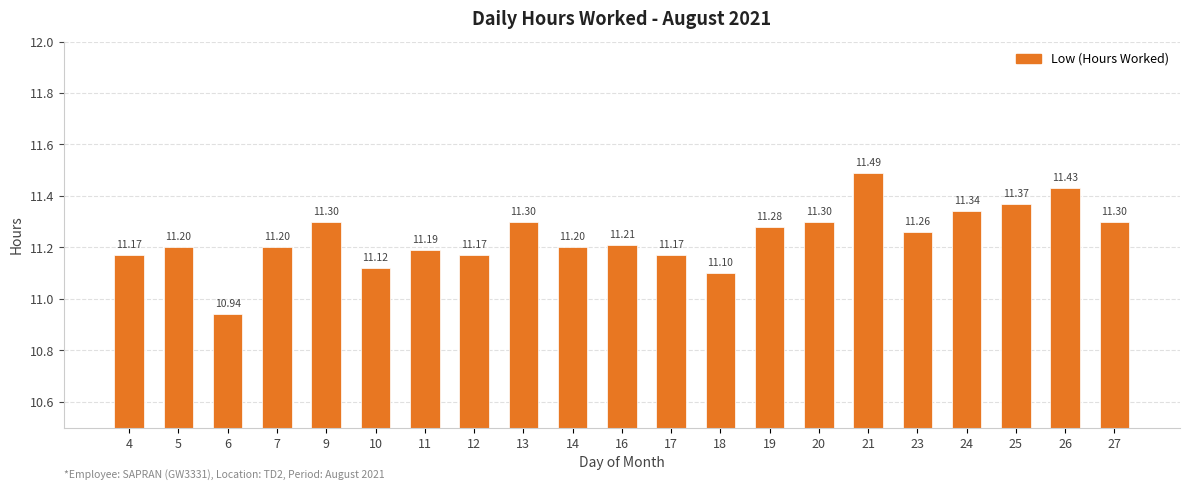

What is the sum of all values?

236.0